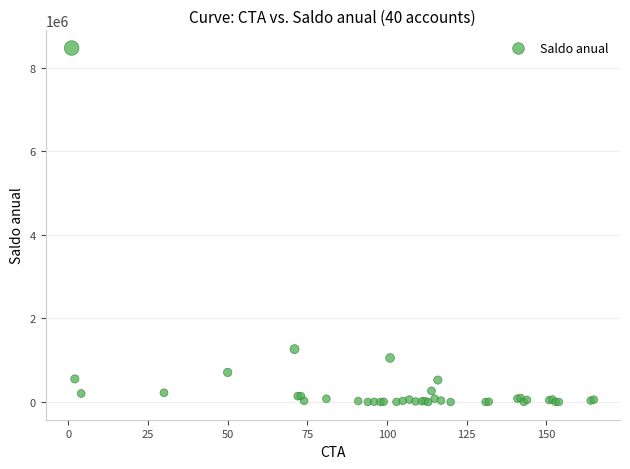

What Y value in the scatter plot is closest to 4237033?

1266392.6